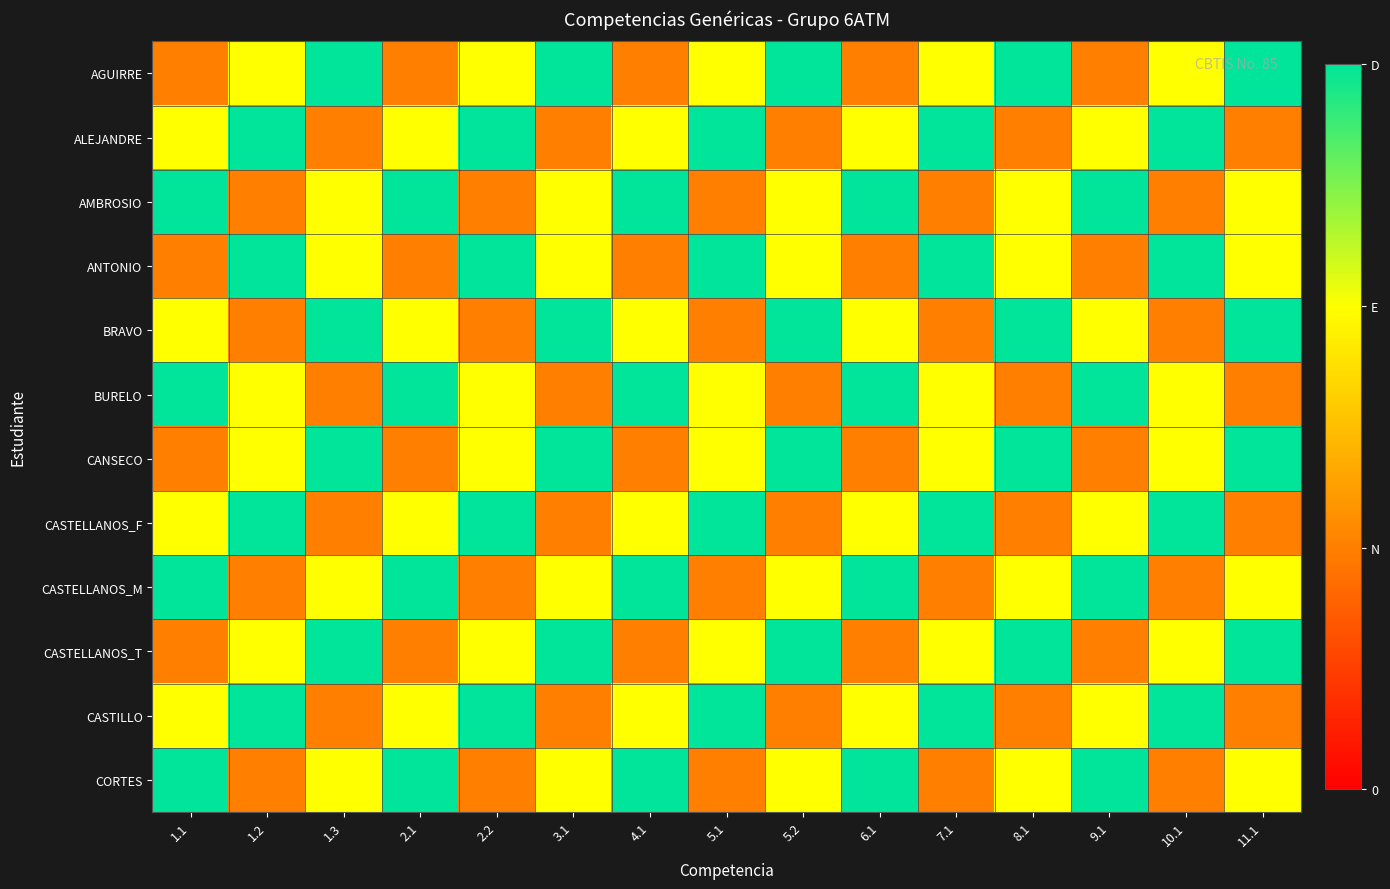

Rank the series by their maximum value, from lowest to highest.

AGUIRRE, ALEJANDRE, AMBROSIO, ANTONIO, BRAVO, BURELO, CANSECO, CASTELLANOS_F, CASTELLANOS_M, CASTELLANOS_T, CASTILLO, CORTES